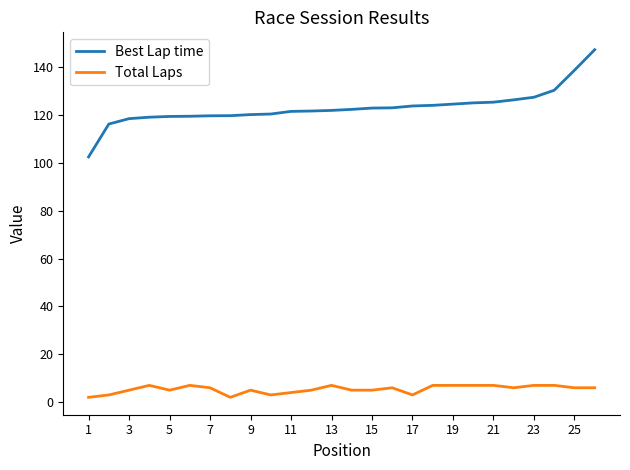

Which series has the widest spread of values?

Best Lap time